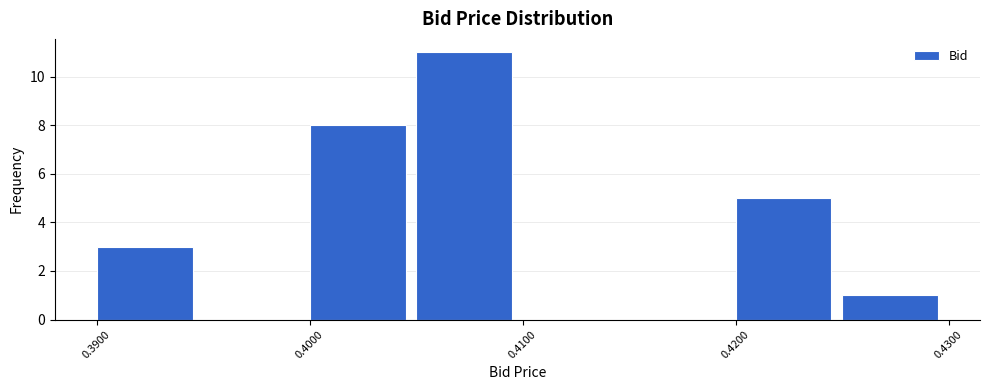

Reading left to right, list every bar in this chart as the range it spans on the x-axis followed by its height. The values are not printed on the chart, so give them approximately, as read against the axis.

0.390 to 0.395: 3
0.395 to 0.400: 0
0.400 to 0.405: 8
0.405 to 0.410: 11
0.410 to 0.415: 0
0.415 to 0.420: 0
0.420 to 0.425: 5
0.425 to 0.430: 1